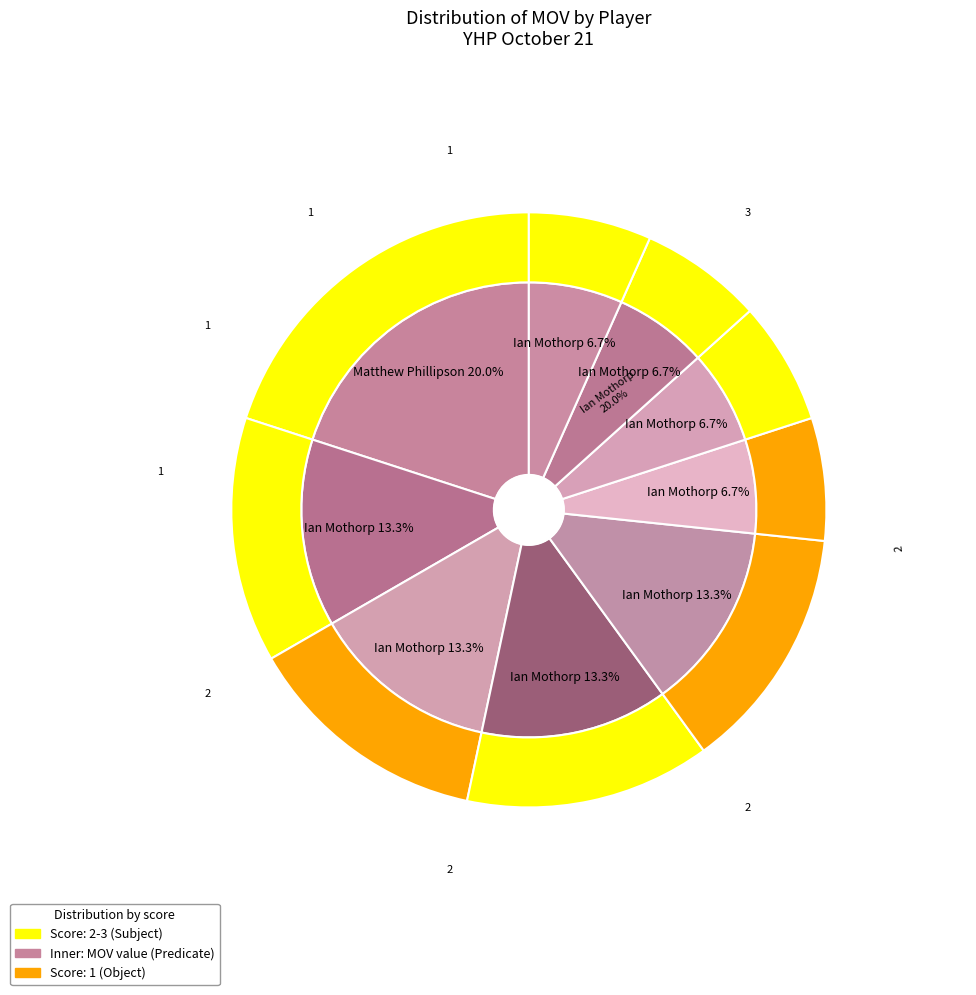

Which category has the biggest portion of the pie?

Ian Mothorp